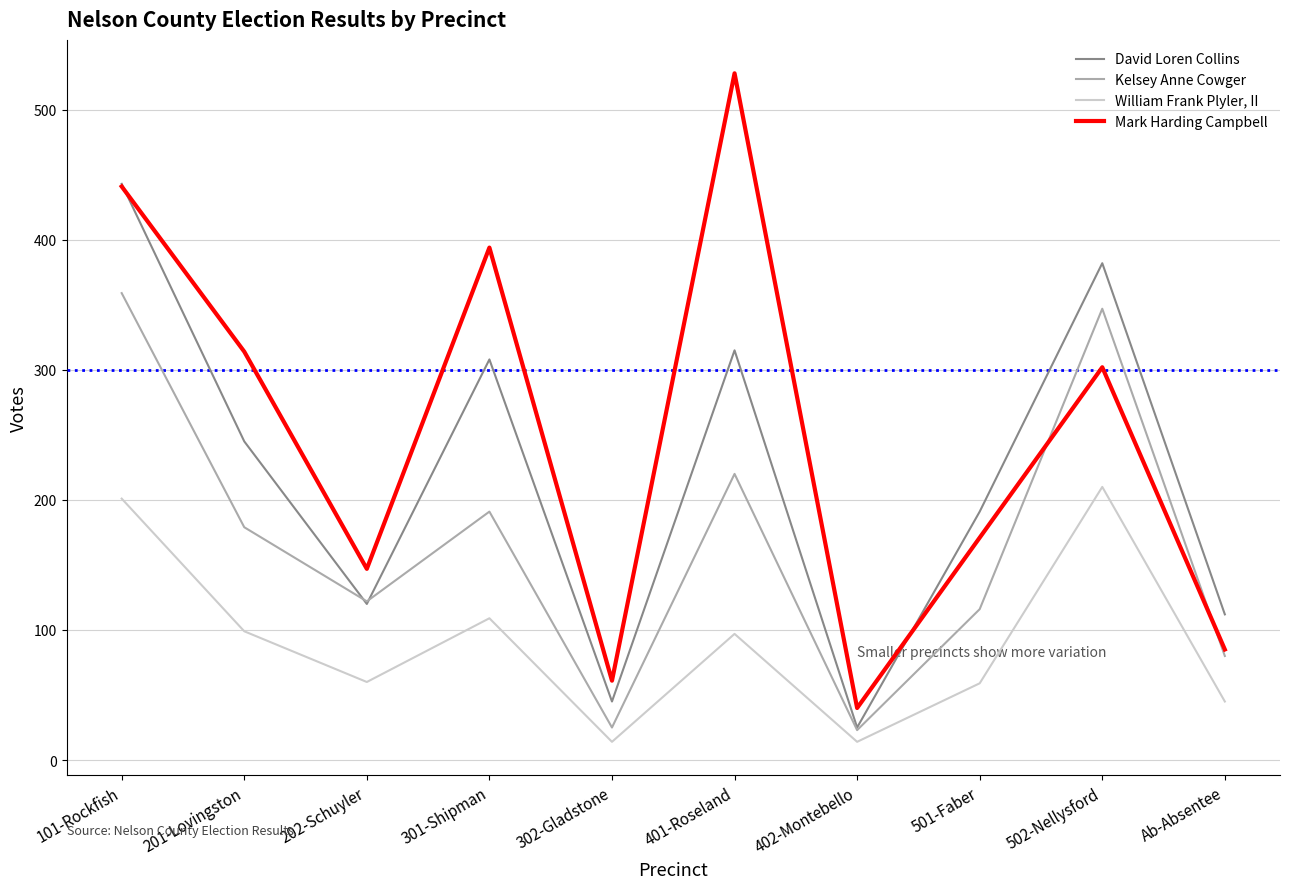

Which label corresponds to the largest value in the chart?

401-Roseland